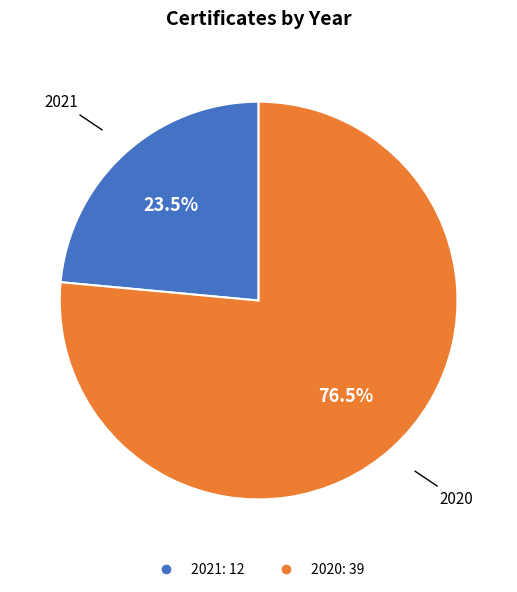

How many slices are in this pie chart?

2